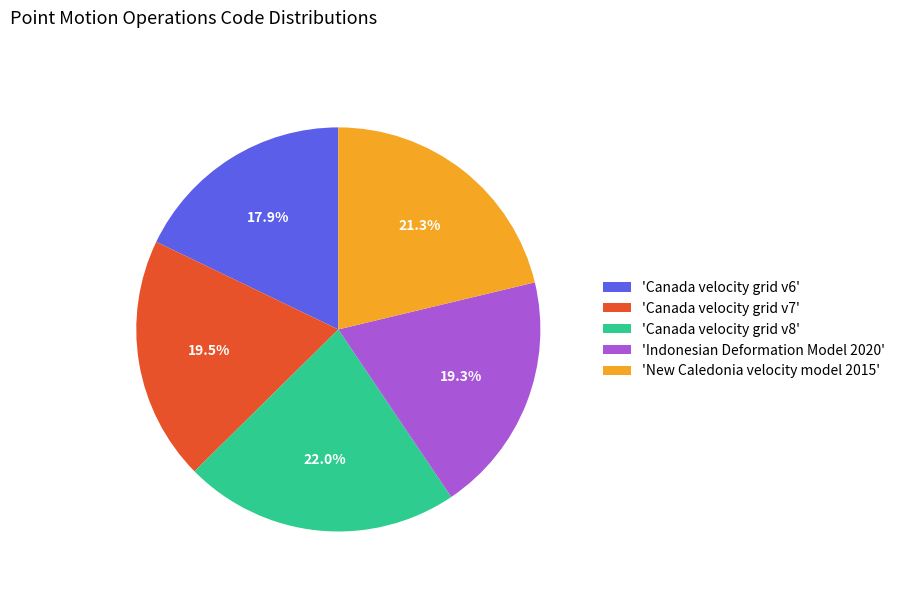

Which category has the smallest portion of the pie?

'Canada velocity grid v6'